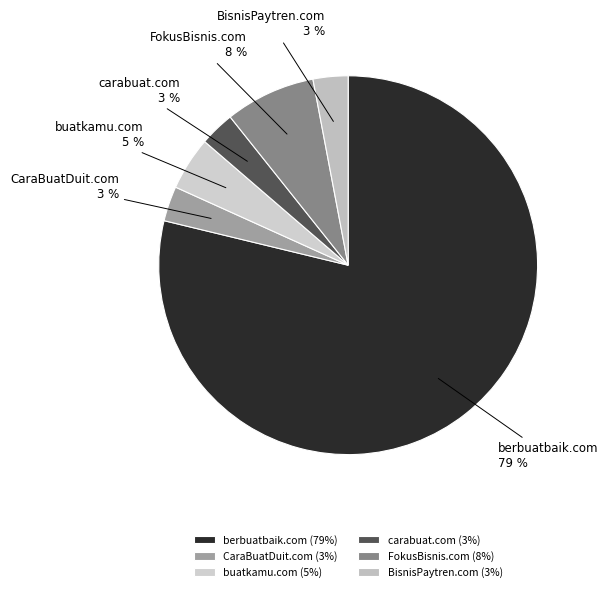

Combined, do buatkamu.com and FokusBisnis.com account for over 50%?

No